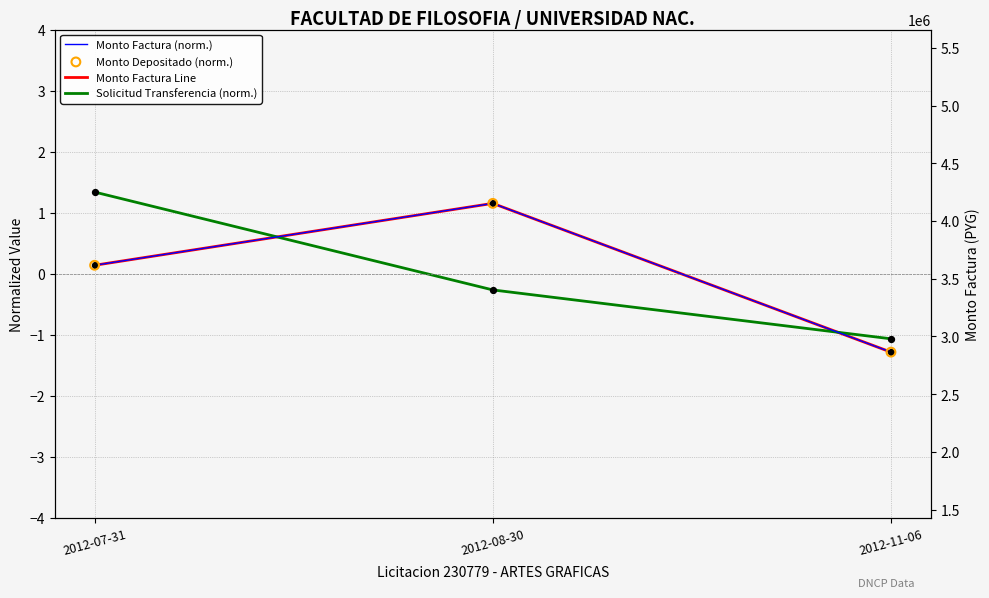

At which category is the sum across all series the highest?

2012-08-30